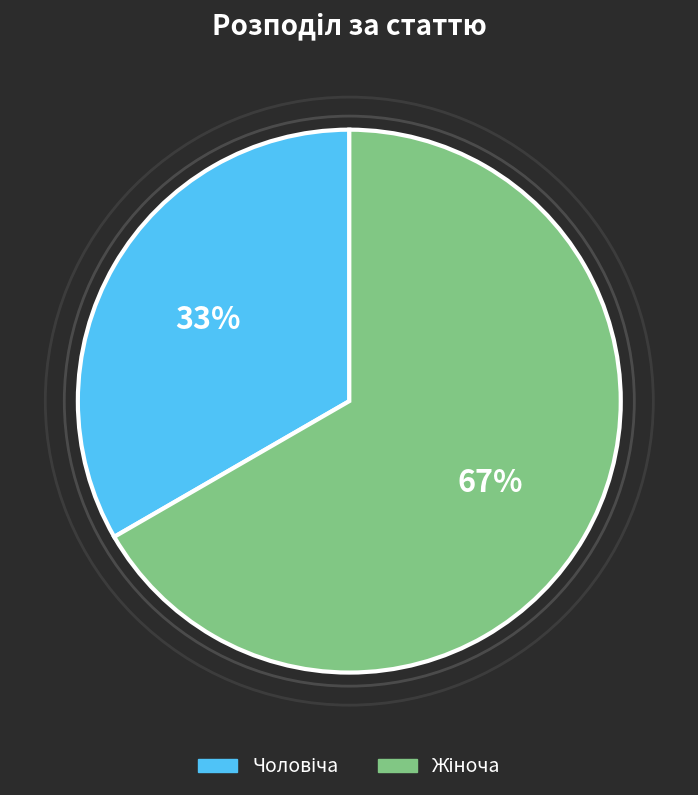

Count the number of slices in the pie.

2